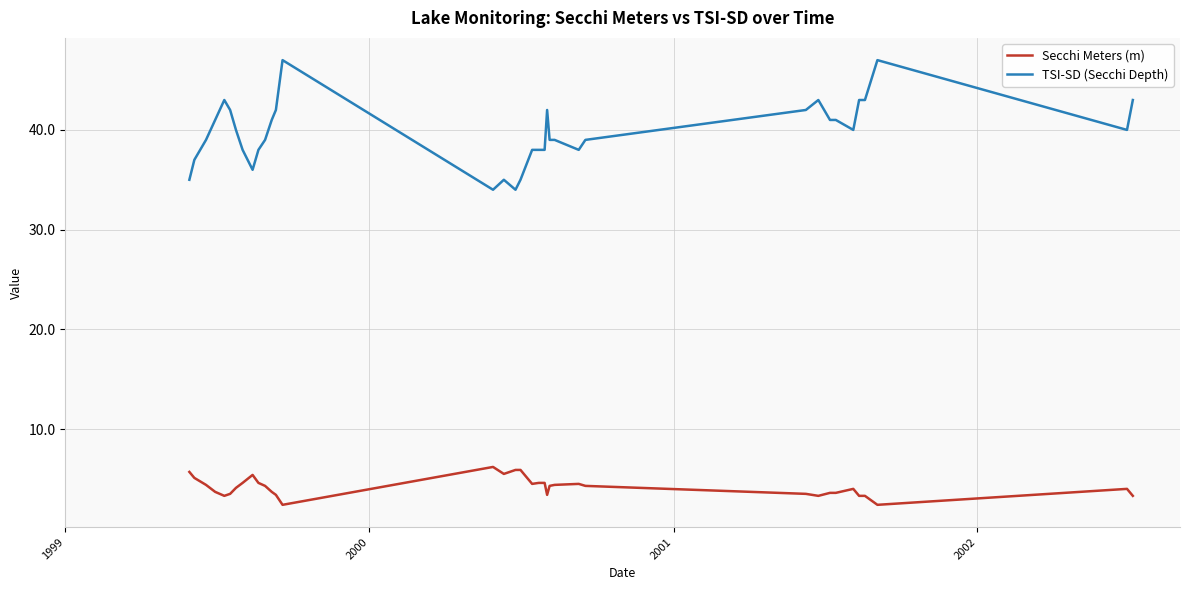

Which series has the largest range (max minus min)?

TSI-SD (Secchi Depth)